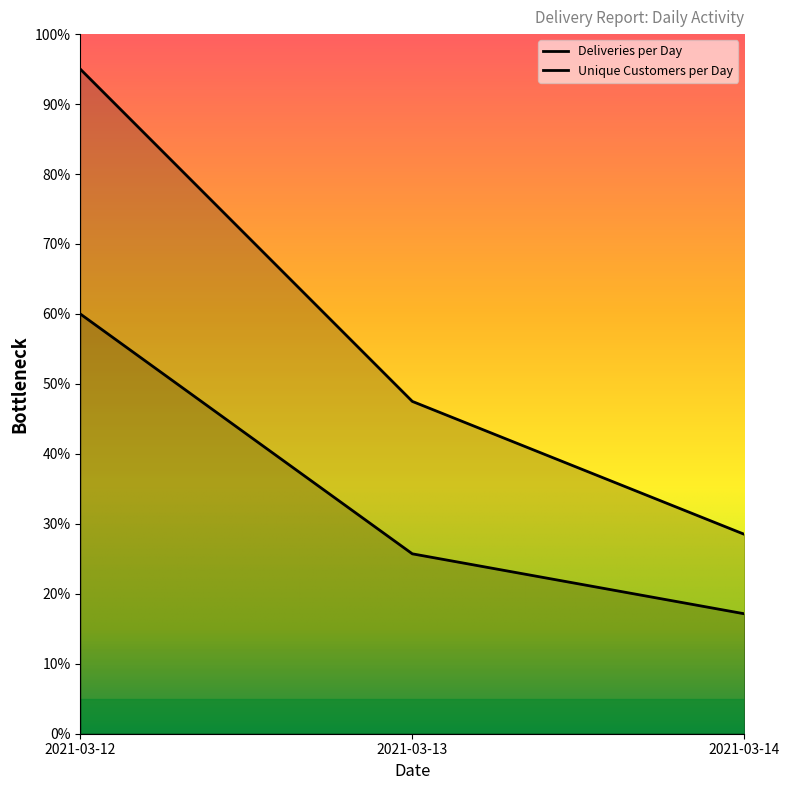

Where is Unique Customers per Day nearest to the value 38?

2021-03-13